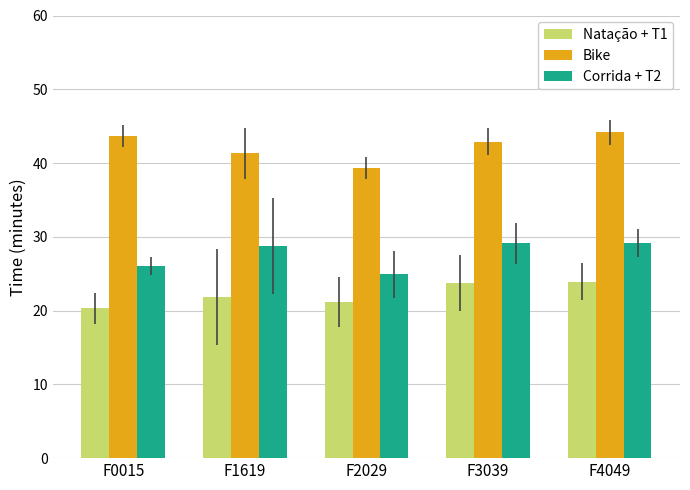

At which label does Bike reach its minimum?

F2029